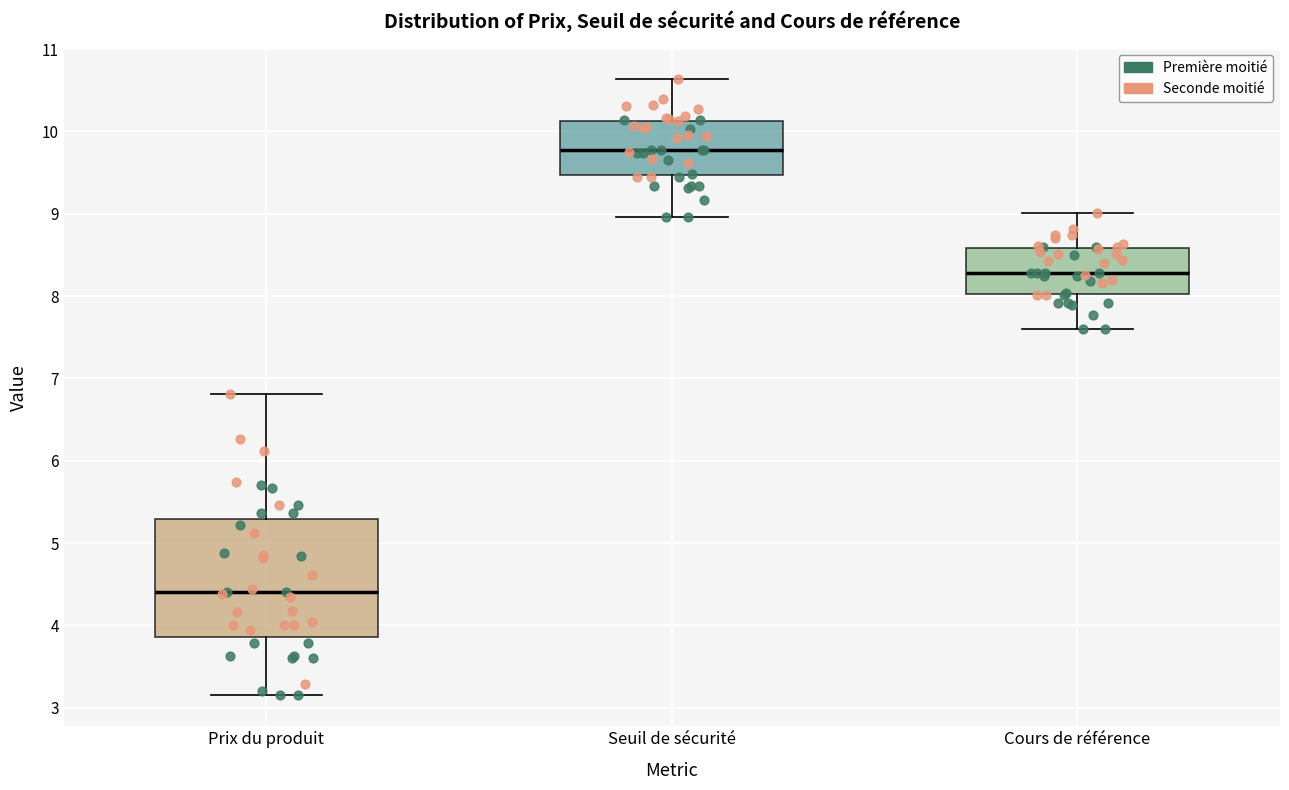

Reading left to right, transcribe this box plot: for each box, give where its median line is, the range the box spans, and where its two whiskers end, as read against the y-axis. The values are not printed on the chart, so give them approximately, as read against the axis.

Prix du produit: median 4.4, box 3.9 to 5.3, whiskers 3.2 to 6.8
Seuil de sécurité: median 9.8, box 9.5 to 10.1, whiskers 9.0 to 10.6
Cours de référence: median 8.3, box 8.0 to 8.6, whiskers 7.6 to 9.0